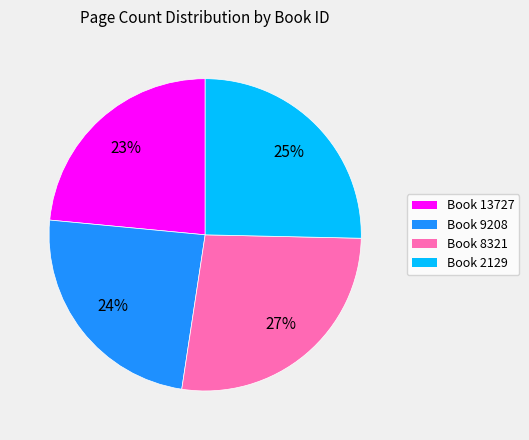

Count the number of slices in the pie.

4